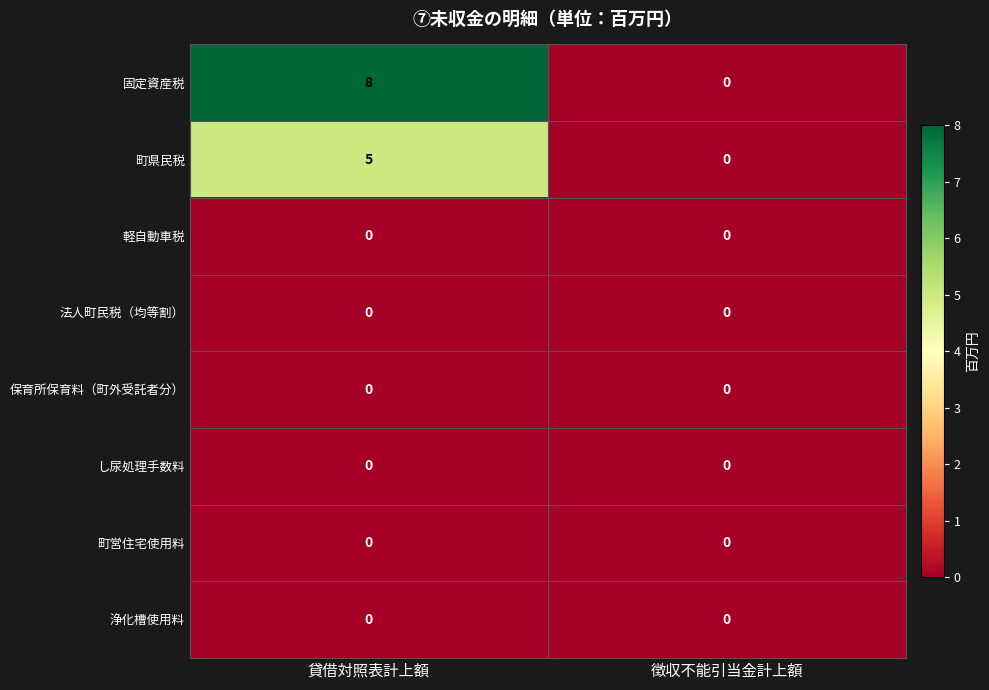

What is the total value across all series at 貸借対照表計上額?

13